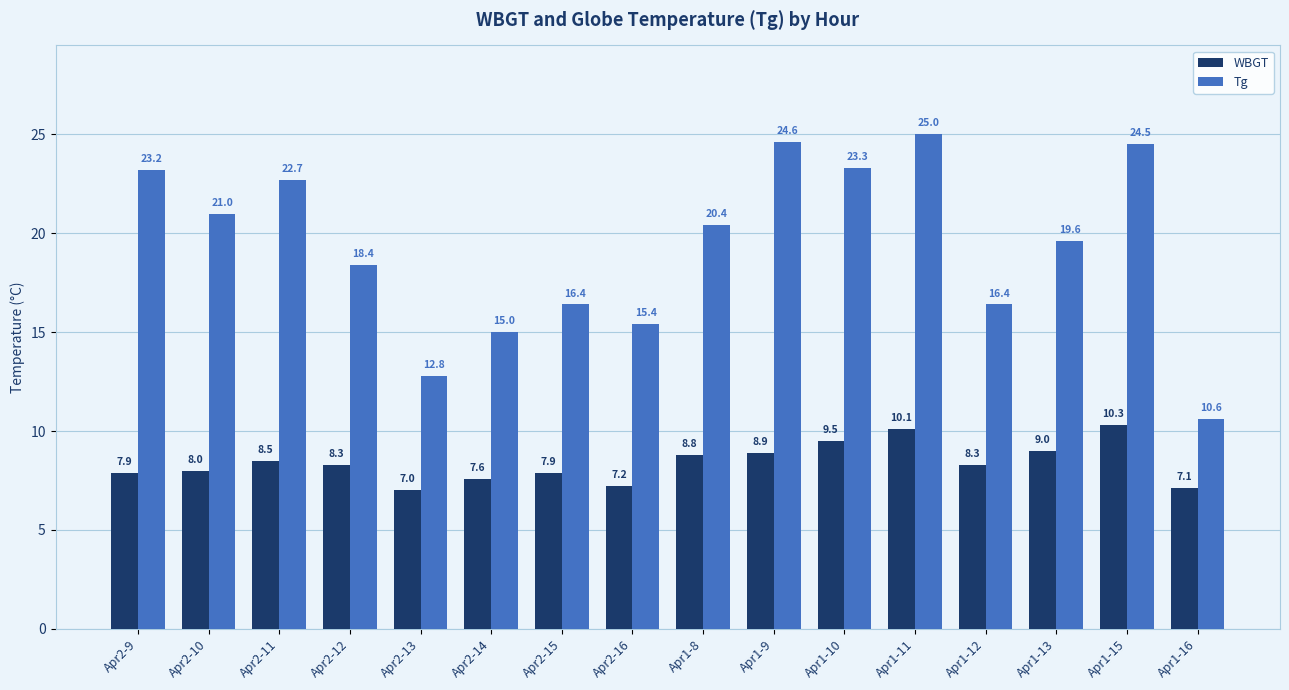

At which category is the sum across all series the highest?

Apr1-11